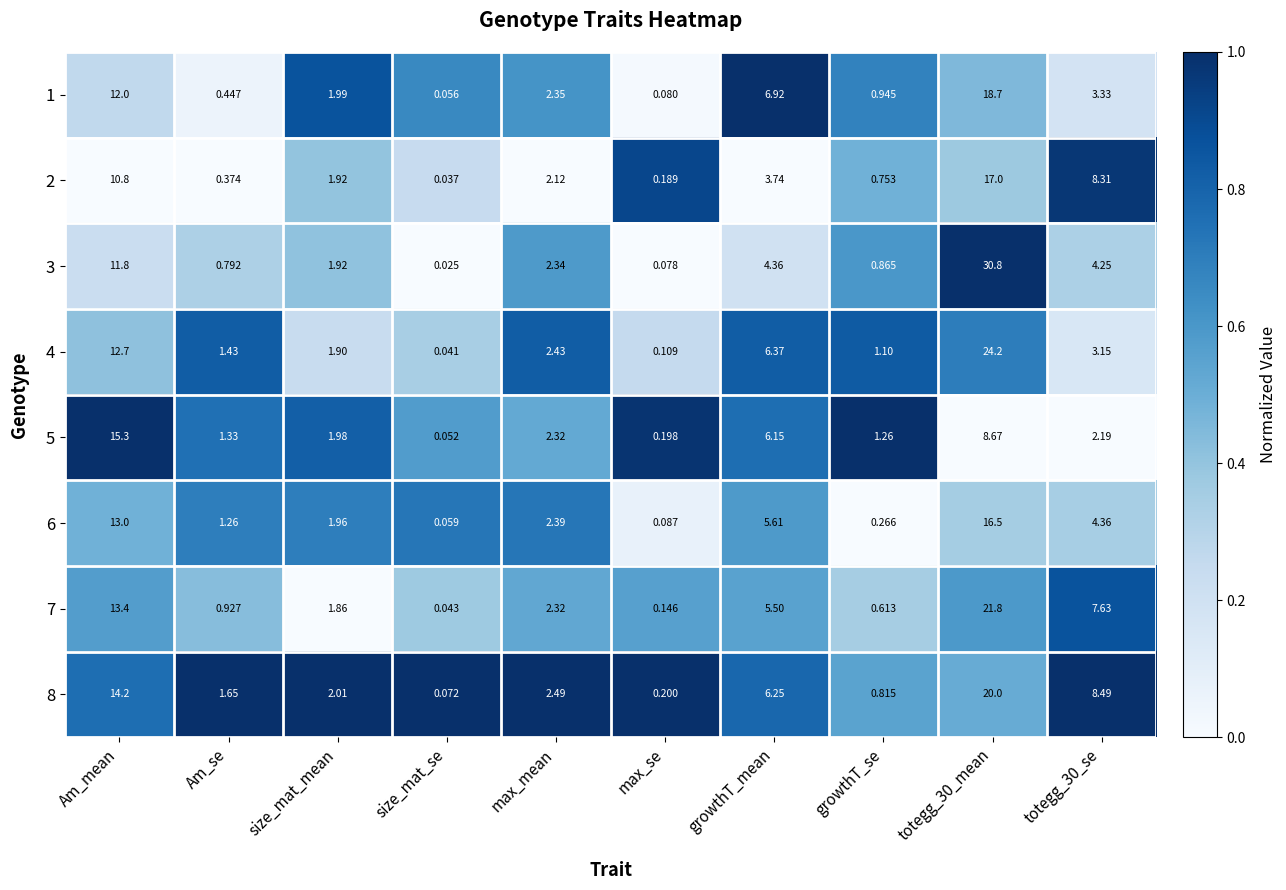

What is the difference between the highest and lowest values at totegg_30_se?

6.3